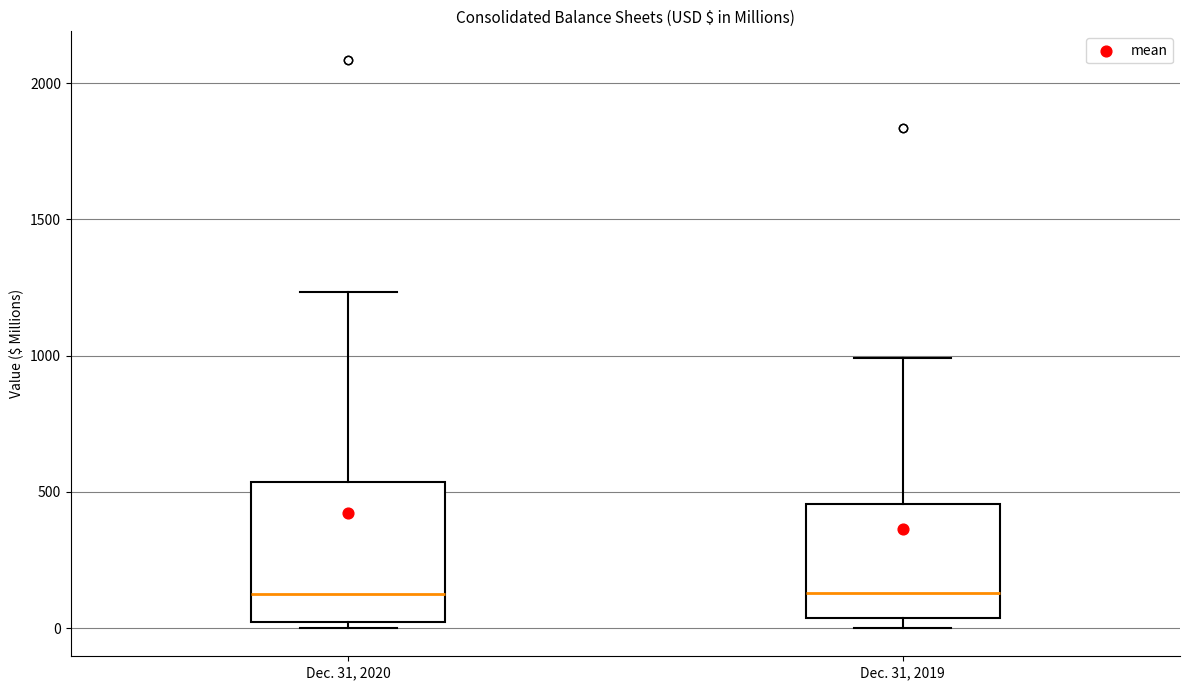

Reading left to right, read every box against the y-axis: the position of its median line, the range the box covers, and the ends of its whiskers. The values are not printed on the chart, so give them approximately, as read against the axis.

Dec. 31, 2020: median 100, box 0 to 550, whiskers 0 (just below the box's lower edge) to 1250
Dec. 31, 2019: median 150, box 50 to 450, whiskers 0 to 1000